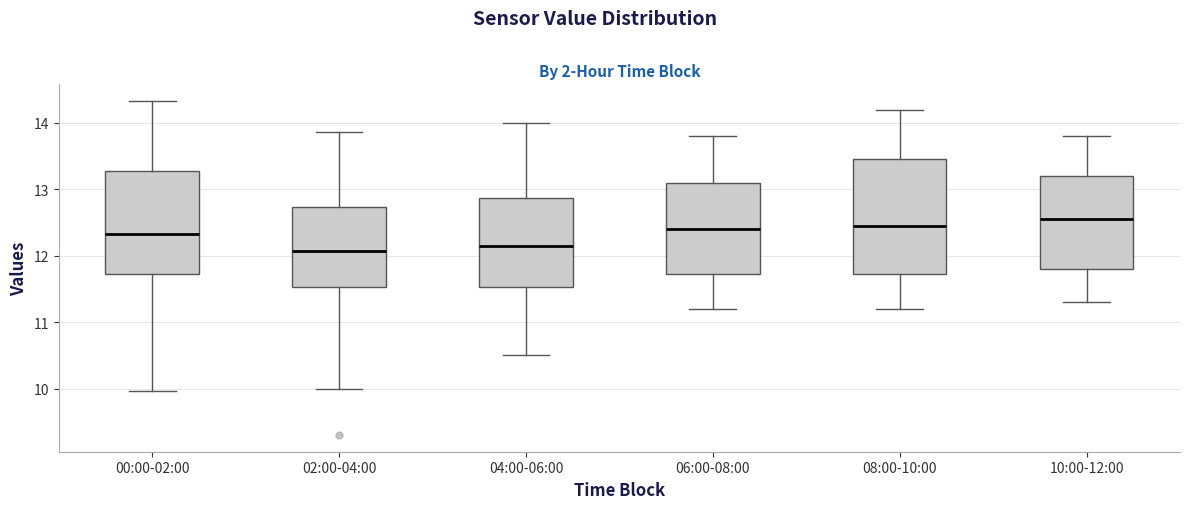

Reading left to right, transcribe this box plot: for each box, give where its median line is, the range the box spans, and where its two whiskers end, as read against the y-axis. The values are not printed on the chart, so give them approximately, as read against the axis.

00:00-02:00: median 12.3, box 11.7 to 13.3, whiskers 10.0 to 14.3
02:00-04:00: median 12.1, box 11.5 to 12.7, whiskers 10.0 to 13.9
04:00-06:00: median 12.2, box 11.5 to 12.9, whiskers 10.5 to 14.0
06:00-08:00: median 12.4, box 11.7 to 13.1, whiskers 11.2 to 13.8
08:00-10:00: median 12.5, box 11.7 to 13.5, whiskers 11.2 to 14.2
10:00-12:00: median 12.6, box 11.8 to 13.2, whiskers 11.3 to 13.8